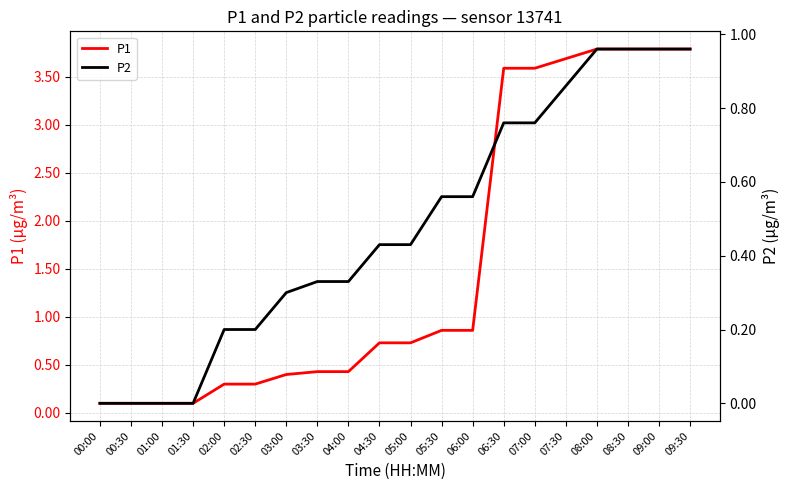

Reading left to right, what are all the values shown in this chart?

P1: 00:00=0.1	00:30=0.1	01:00=0.1	01:30=0.1	02:00=0.3	02:30=0.3	03:00=0.4	03:30=0.4	04:00=0.4	04:30=0.7	05:00=0.7	05:30=0.9	06:00=0.9	06:30=3.6	07:00=3.6	07:30=3.7	08:00=3.8	08:30=3.8	09:00=3.8	09:30=3.8
P2: 00:00=0.0	00:30=0.0	01:00=0.0	01:30=0.0	02:00=0.2	02:30=0.2	03:00=0.3	03:30=0.3	04:00=0.3	04:30=0.4	05:00=0.4	05:30=0.6	06:00=0.6	06:30=0.8	07:00=0.8	07:30=0.9	08:00=1.0	08:30=1.0	09:00=1.0	09:30=1.0